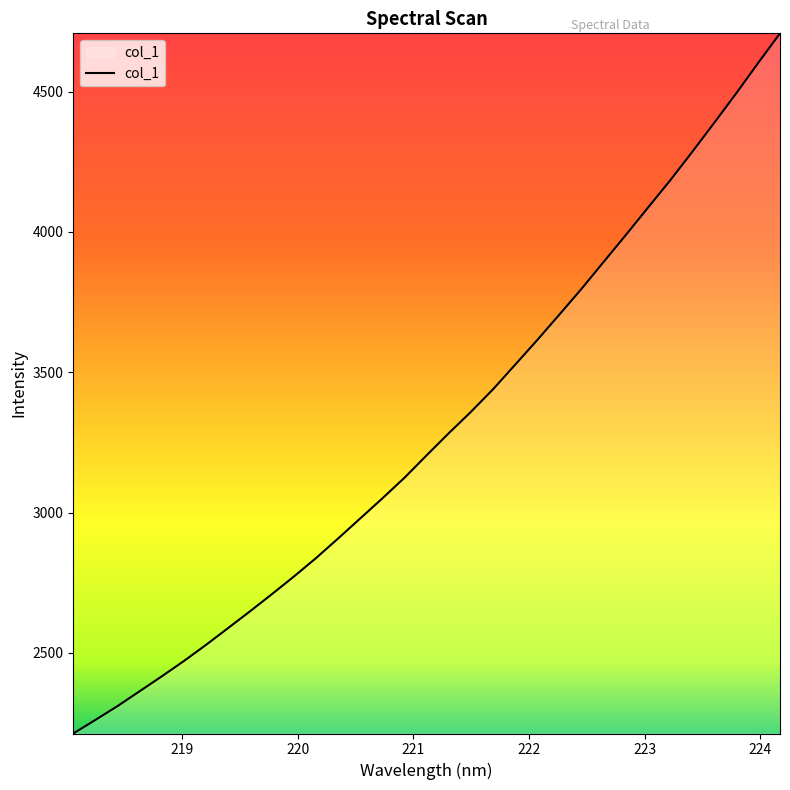

What is the difference between the maximum and minimum values?

2494.8